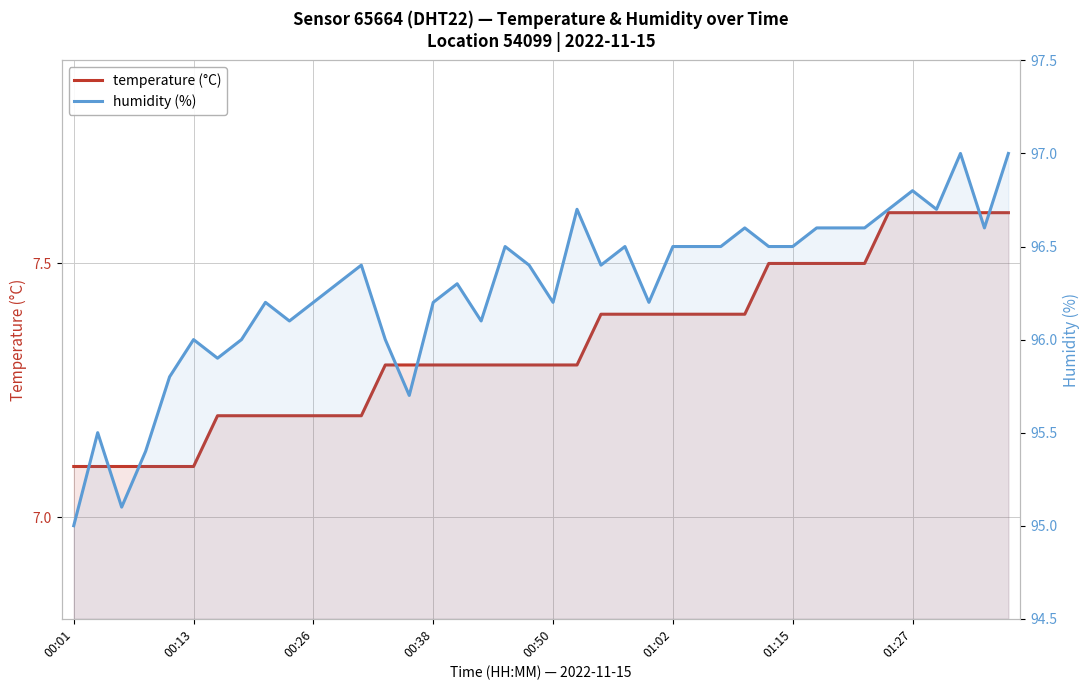

What is the difference between the maximum and minimum values in the humidity (%) series?

2.0